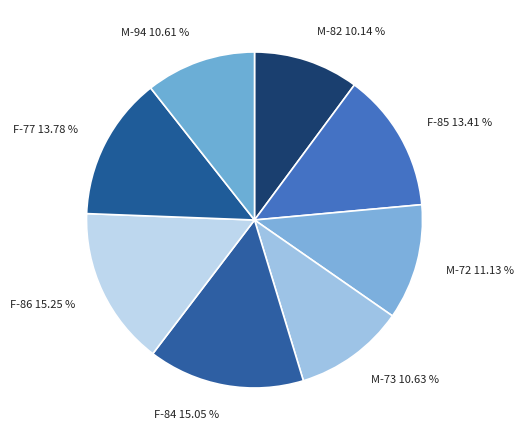

Is F-85 the majority of the pie?

No